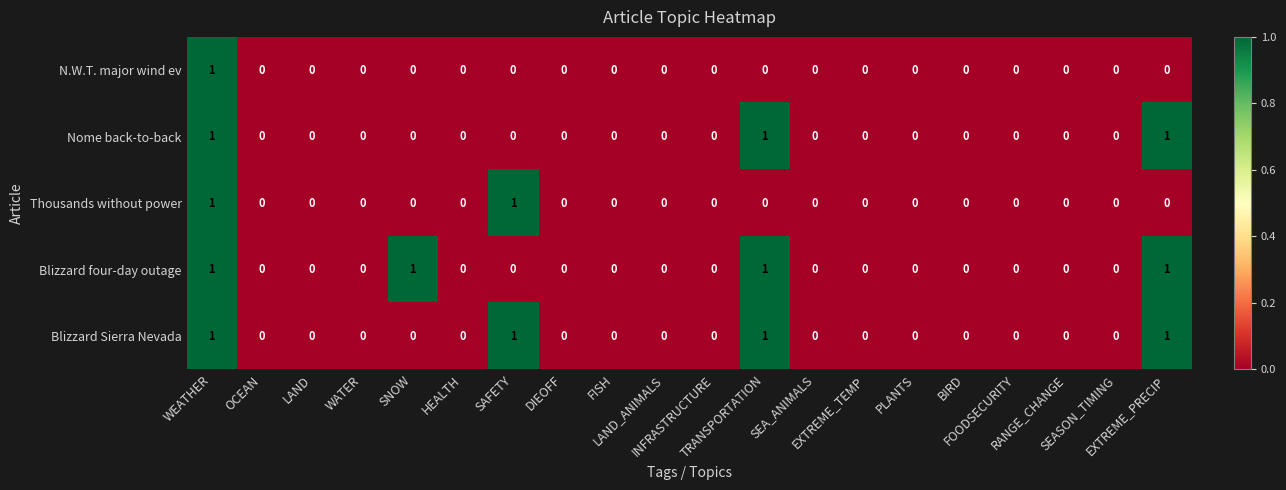

At which category is the sum across all series the highest?

WEATHER